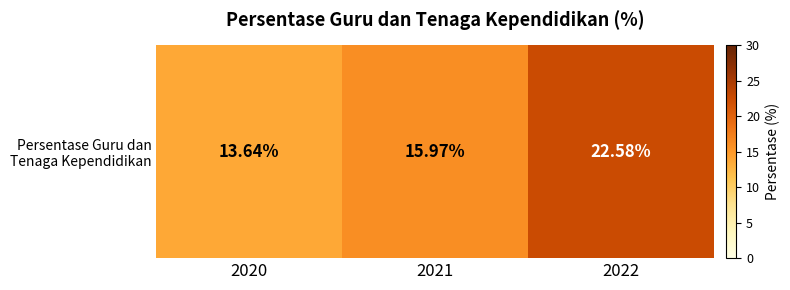

How many data points are above 15?

2